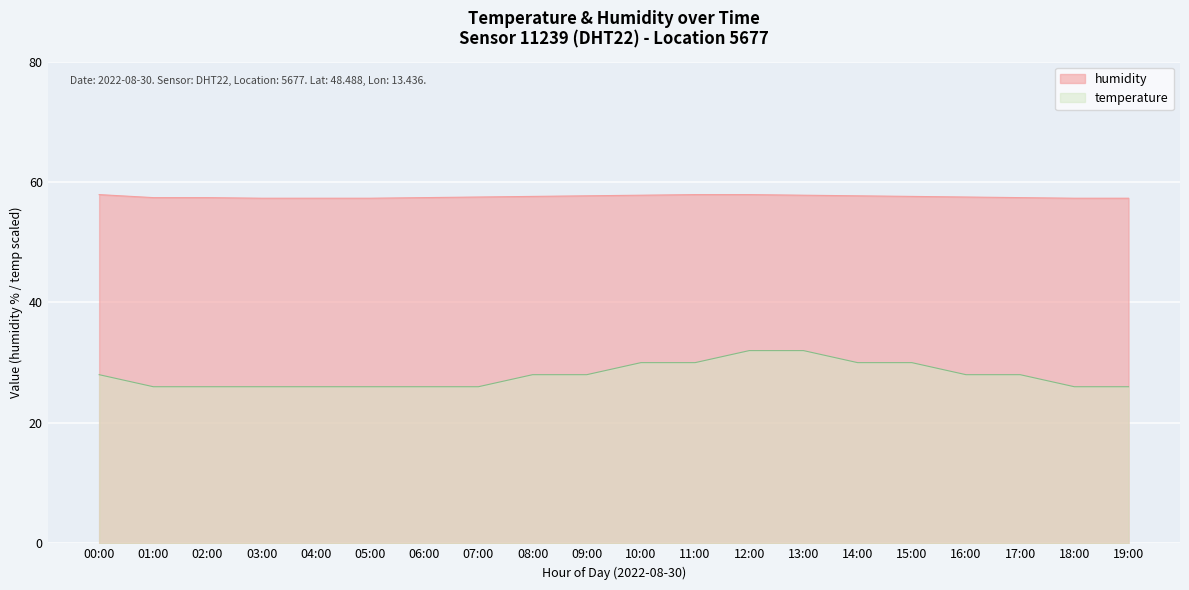

At how many categories does at least one series exceed 42?

20